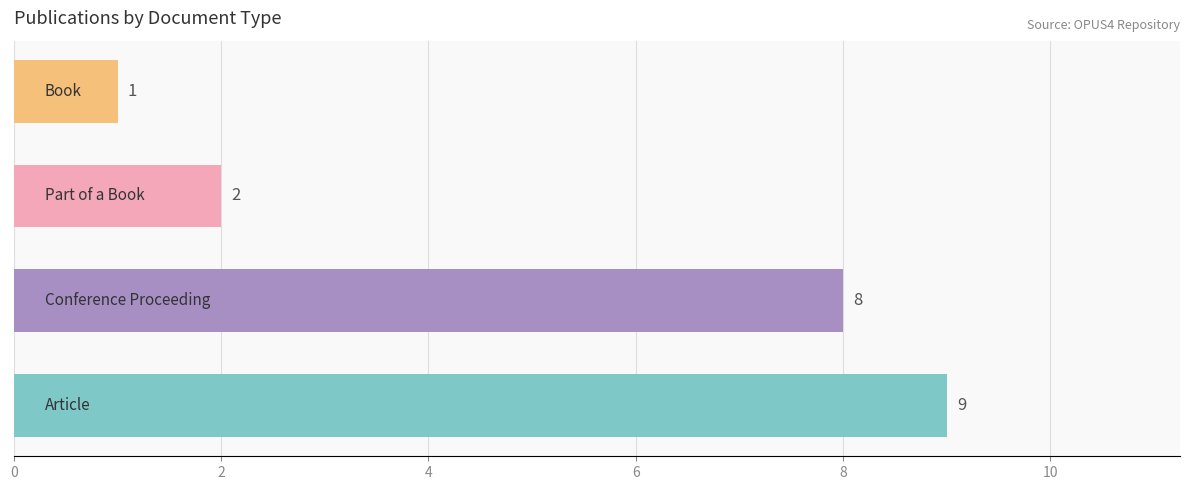

Where is the data nearest to the value 5?

Conference Proceeding